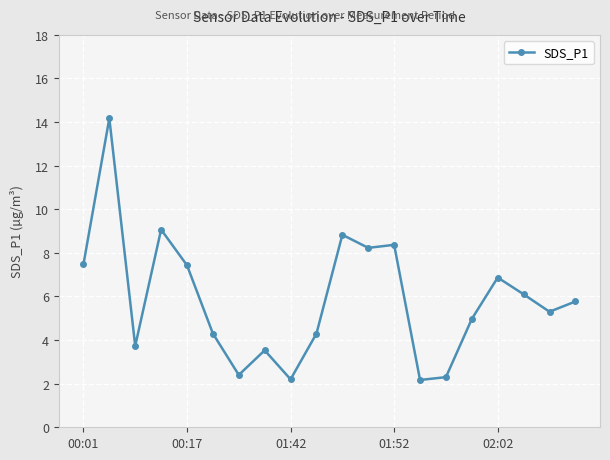

What is the value of the 5th point from the left?

7.4